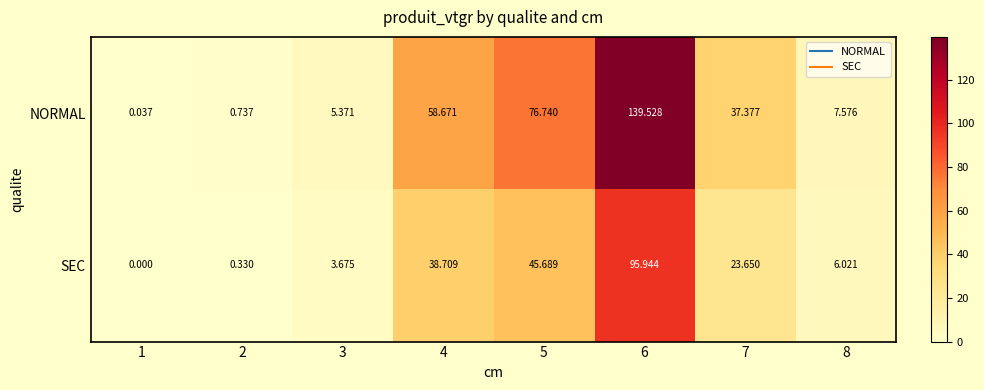

What is the total value across all series at 6?

235.5